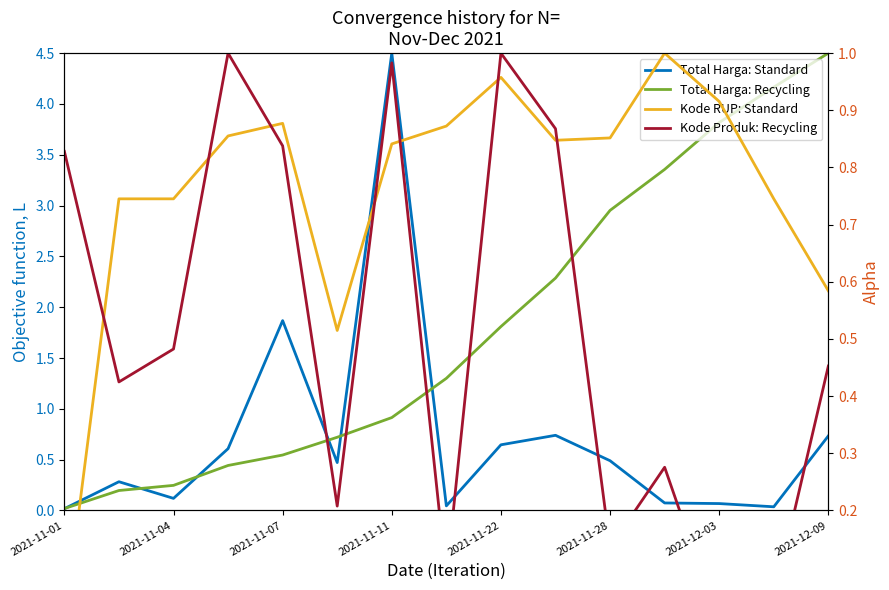

Is it true that Kode RUP: Standard equals 0.6 at 2021-12-09?

True